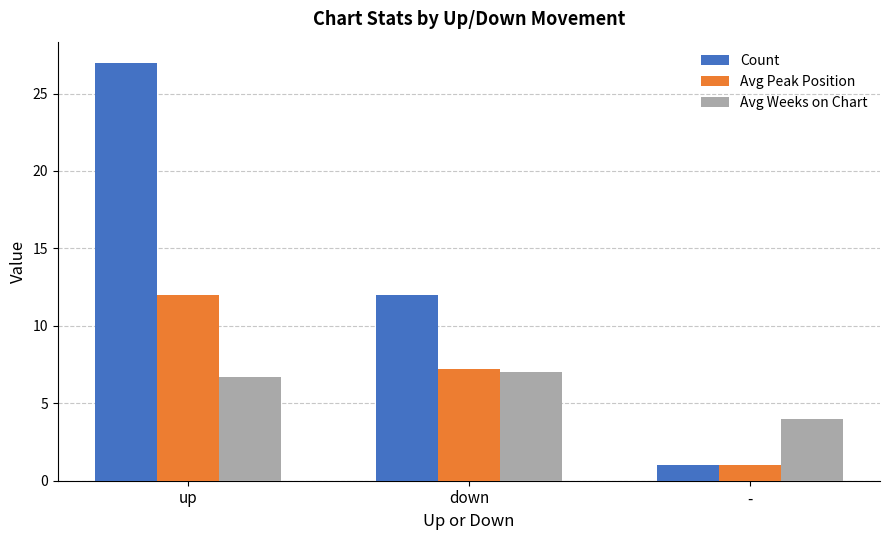

Rank the categories by Count value from highest to lowest.

up, down, -